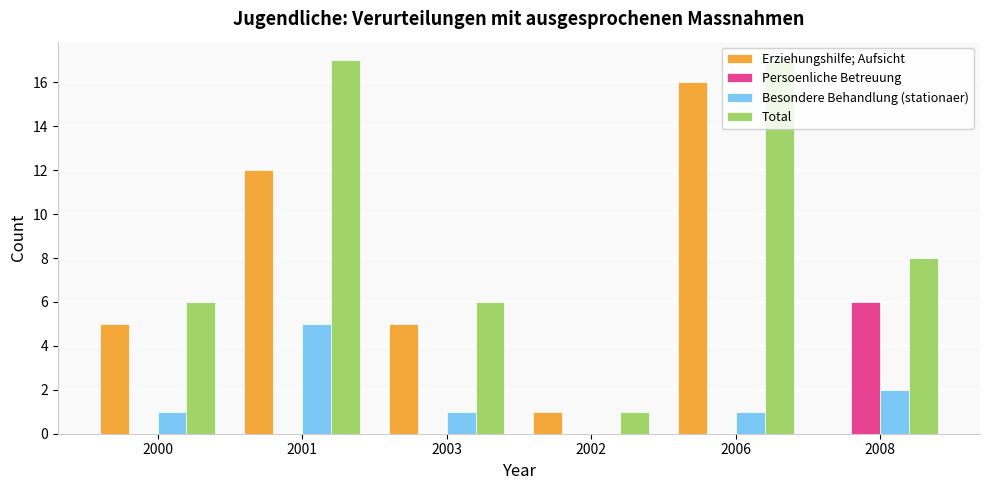

At which label is Total closest to 9?

2008